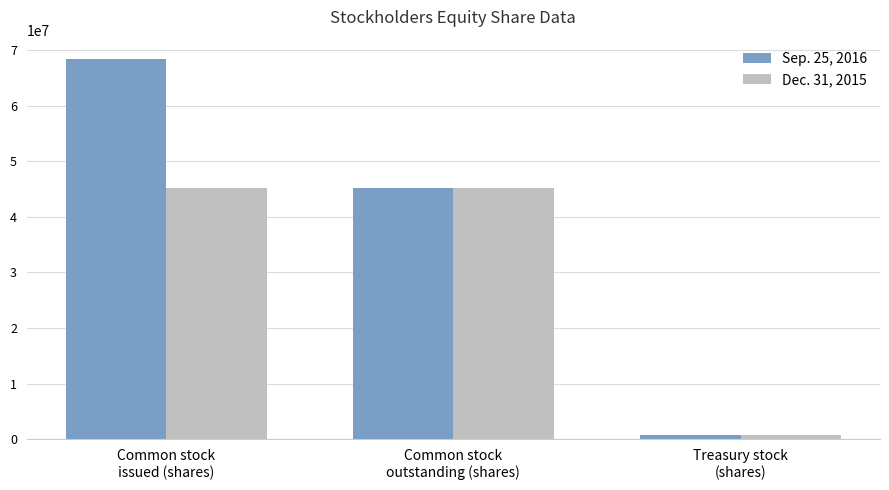

What is the value of the Sep. 25, 2016 bar at the 3rd from the left?

701754